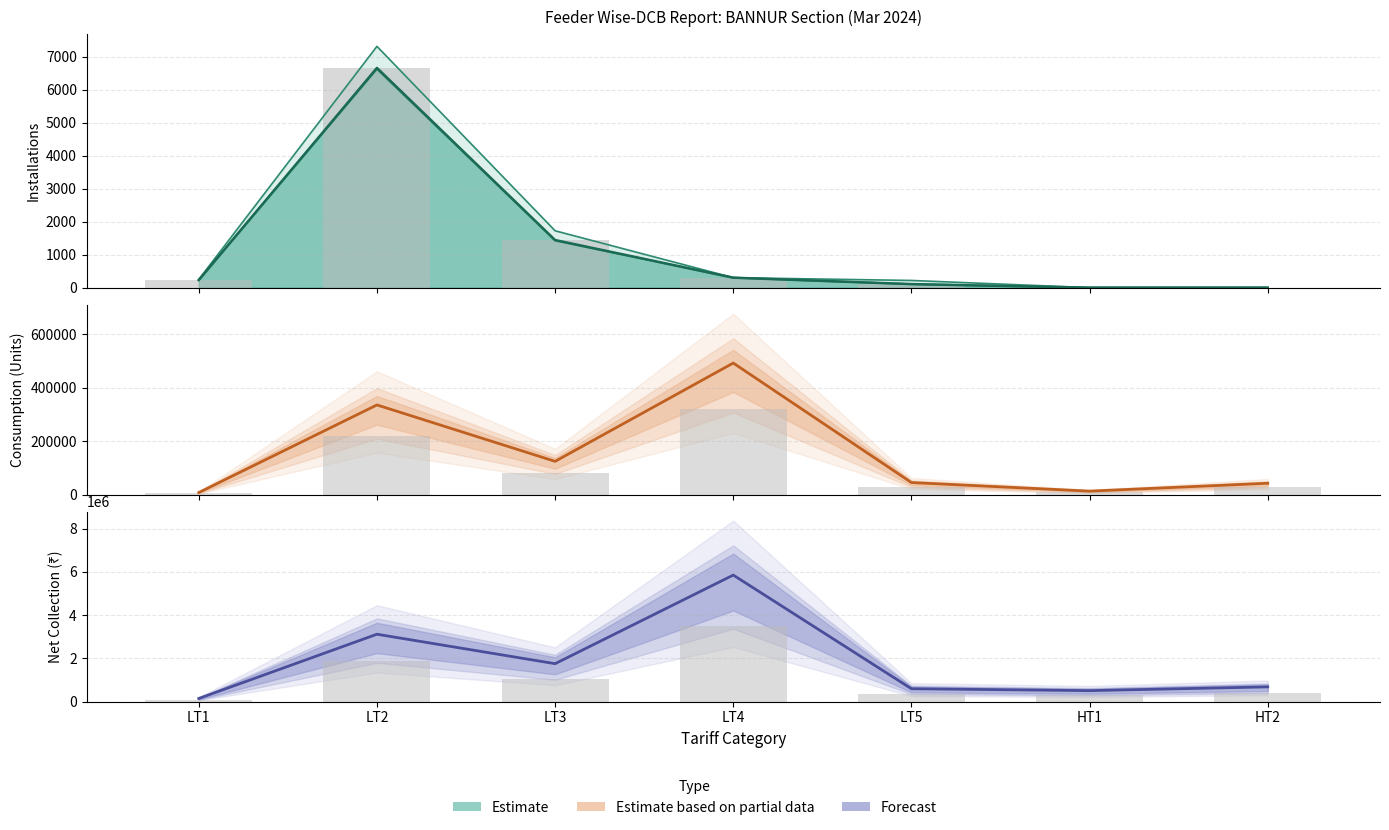

What is the average value of the Active Installations series?

1250.4